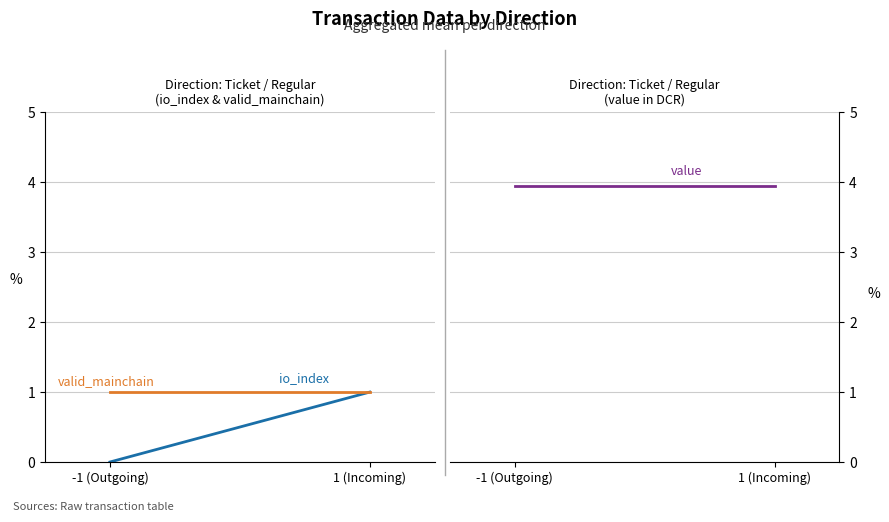

What is the value of the valid_mainchain point at the 1st from the left?

1.0